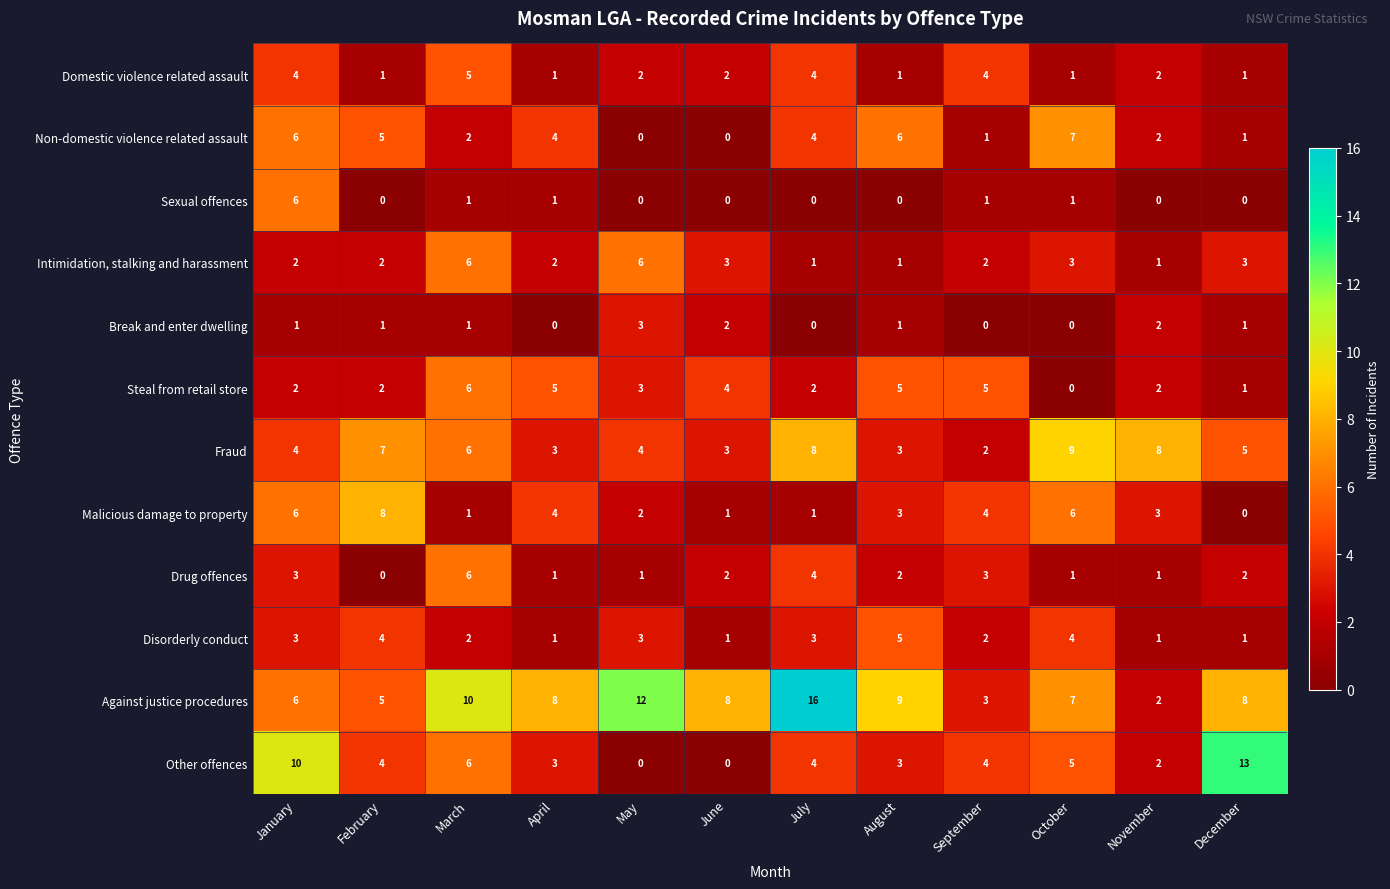

The Against justice procedures series shows 8 at December. True or false?

True